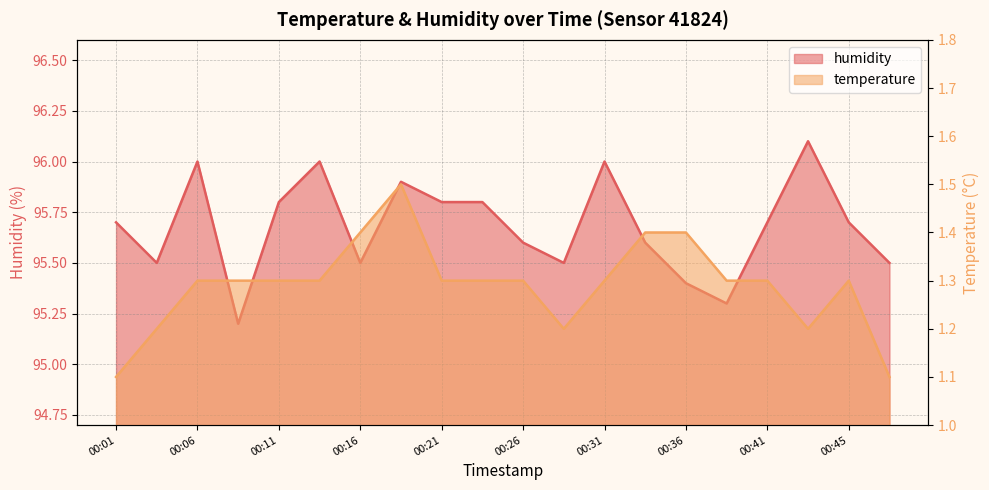

Rank the series by their average value, from lowest to highest.

temperature, humidity